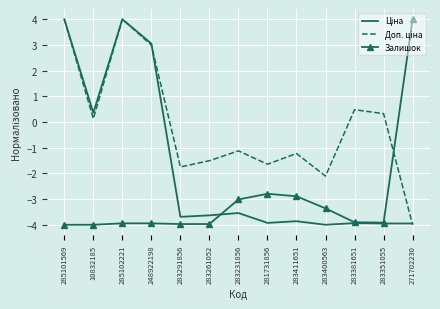

At which label is Залишок closest to 0?

281731856